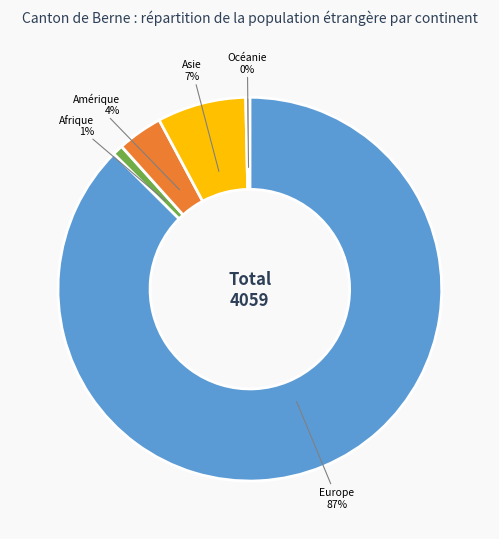

Is there a majority slice in this chart?

Yes